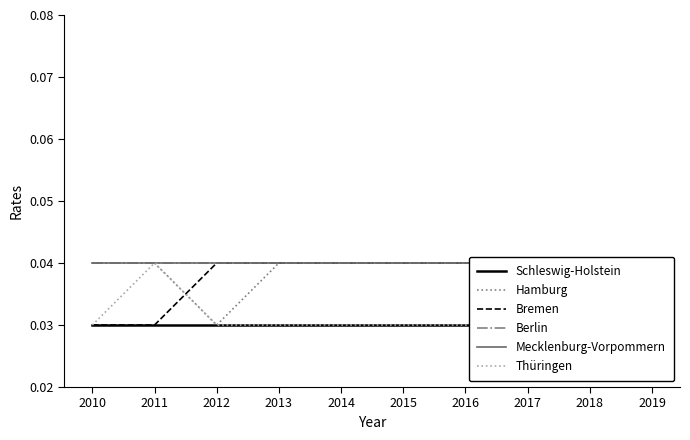

At which category is the sum across all series the highest?

2011